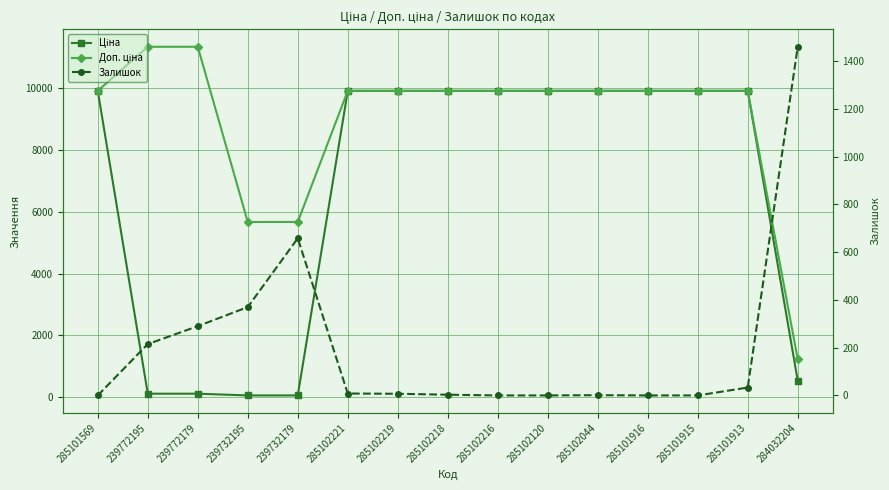

What is the average value of the Доп. ціна series?

8954.3